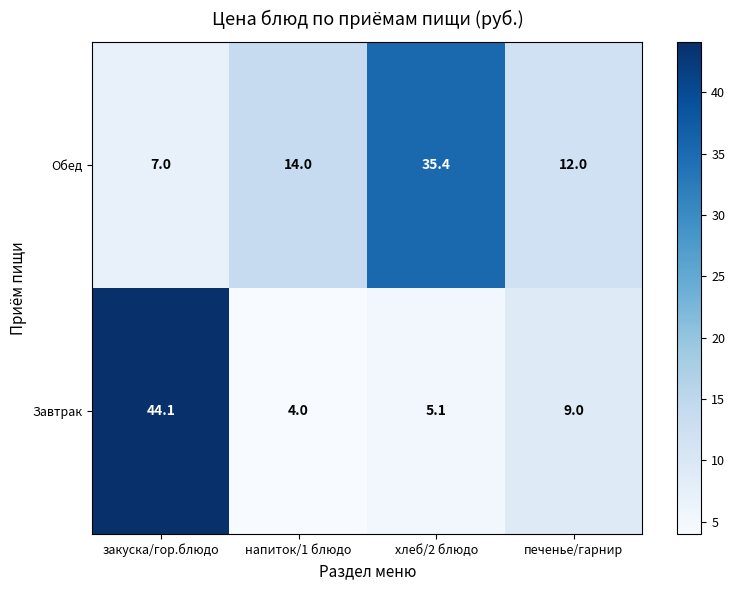

The Обед series shows 2.4 at закуска/гор.блюдо. True or false?

False